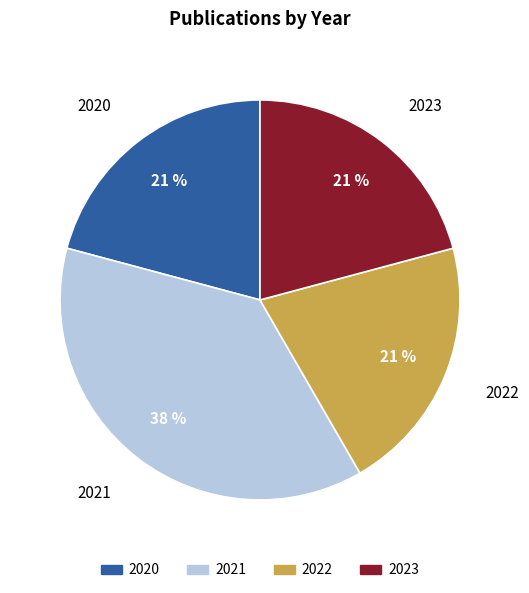

Is there any slice that represents more than half of the pie?

No